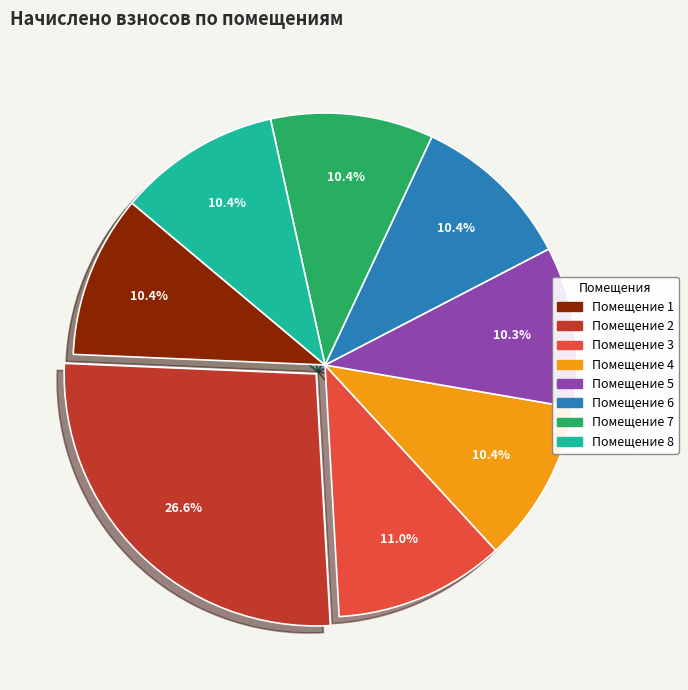

Is there any slice that represents more than half of the pie?

No